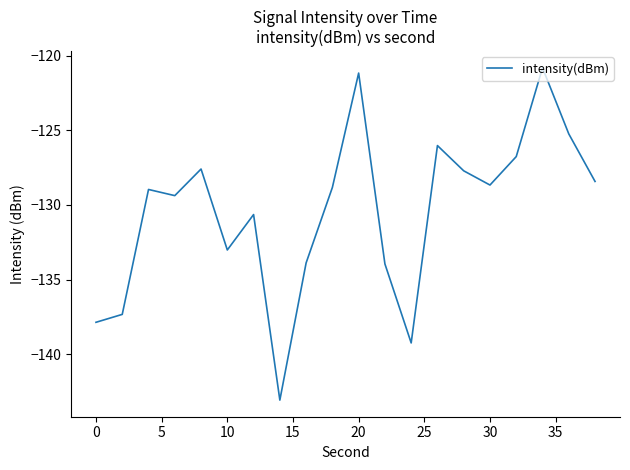

Reading left to right, list all the values displayed in this chart.

-137.8	-137.3	-129.0	-129.4	-127.6	-133.0	-130.6	-143.1	-133.9	-128.8	-121.2	-133.9	-139.2	-126.0	-127.7	-128.7	-126.8	-120.8	-125.2	-128.4